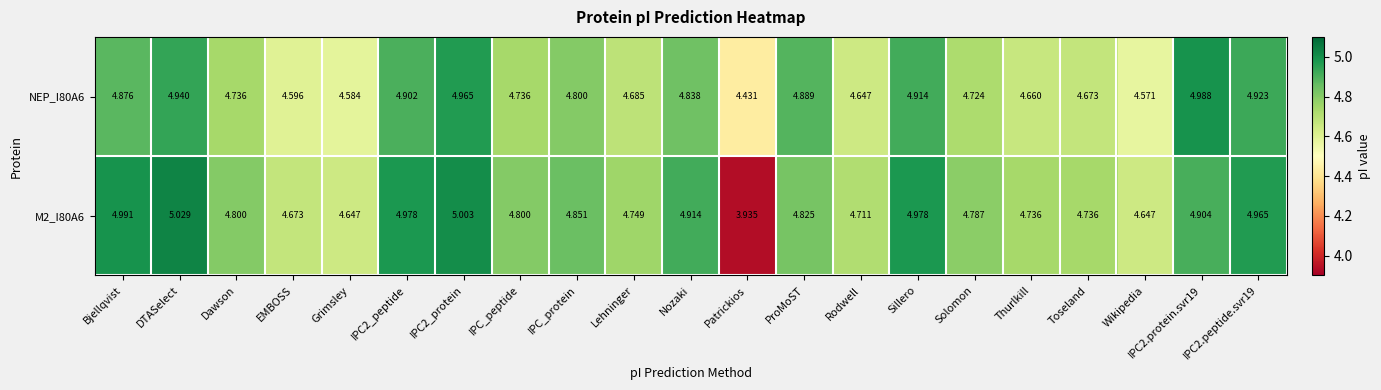

At which label is M2_I80A6 closest to 4?

Patrickios